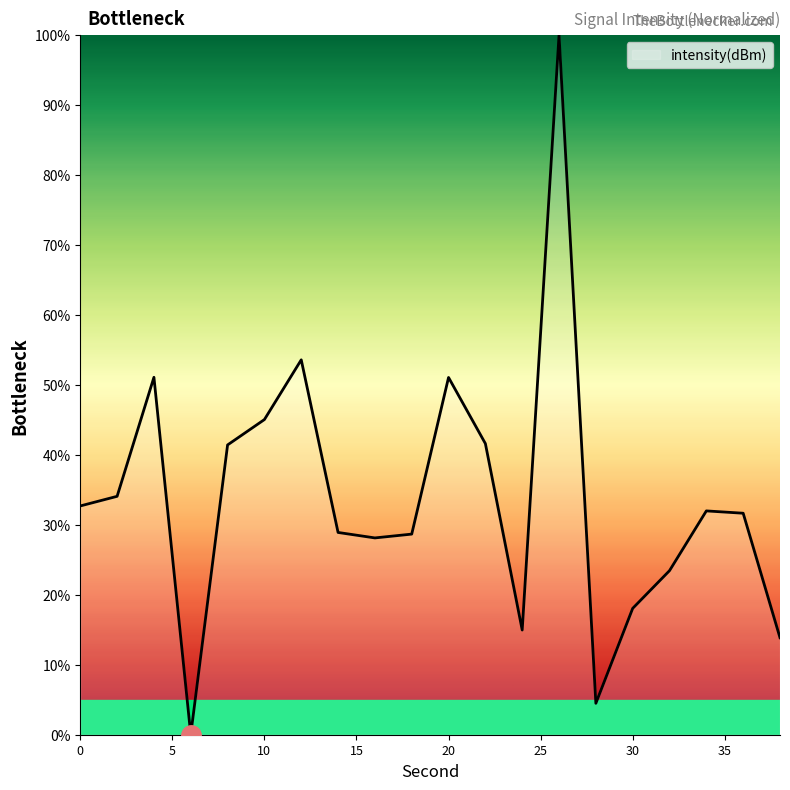

How many values exceed 31?

11